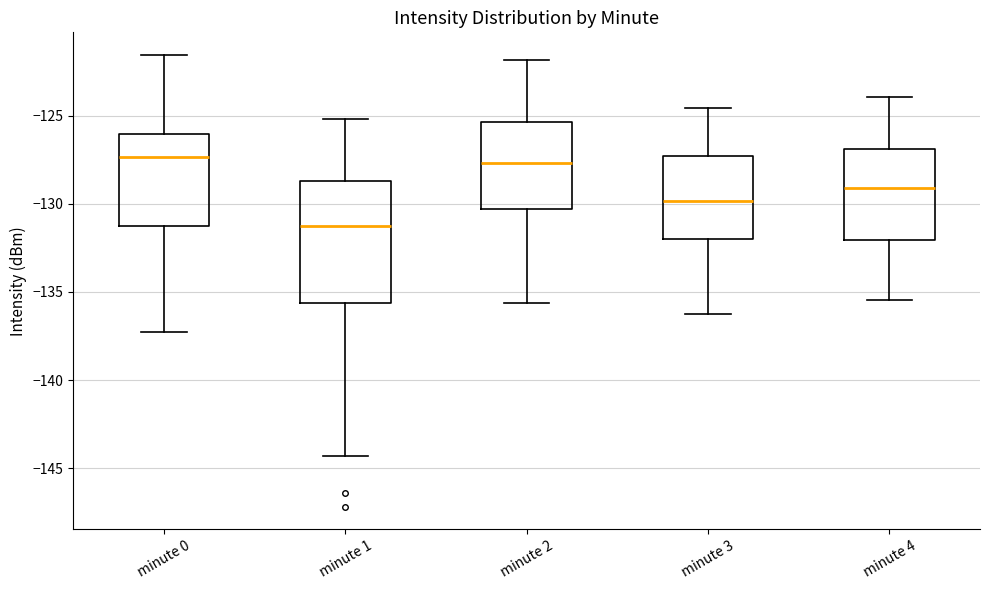

Where does the lower whisker of the box for minute 0 end on the y-axis? The values are not printed on the chart, so give them approximately, as read against the axis.

-137.5